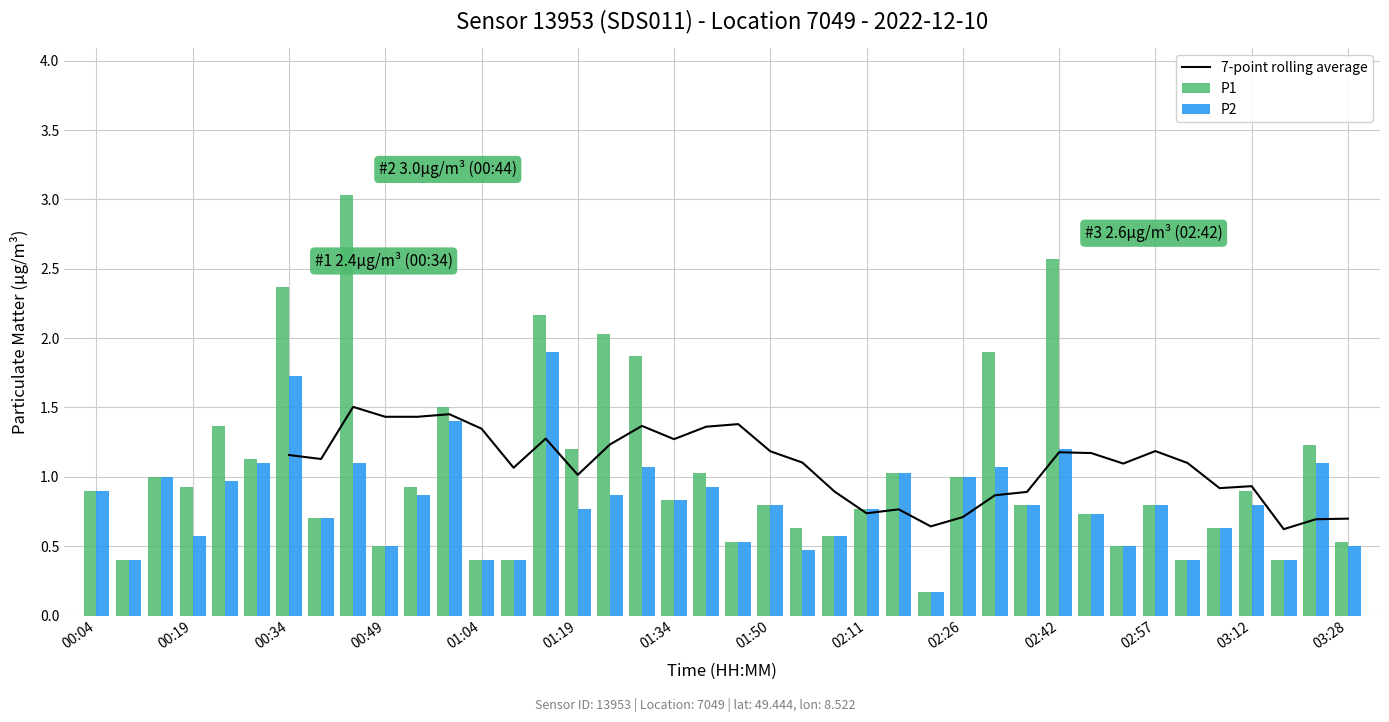

What is the difference between the maximum and minimum values in the P1 series?

2.9